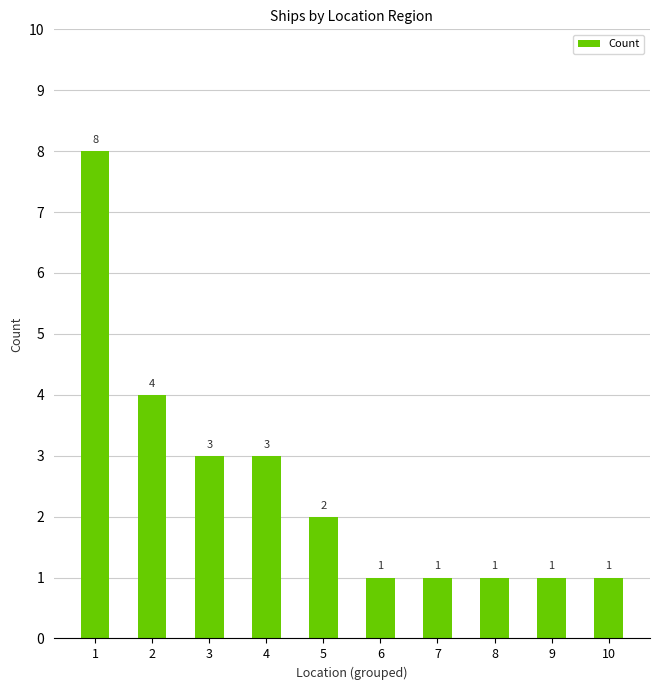

Reading left to right, list all the values displayed in this chart.

8	4	3	3	2	1	1	1	1	1